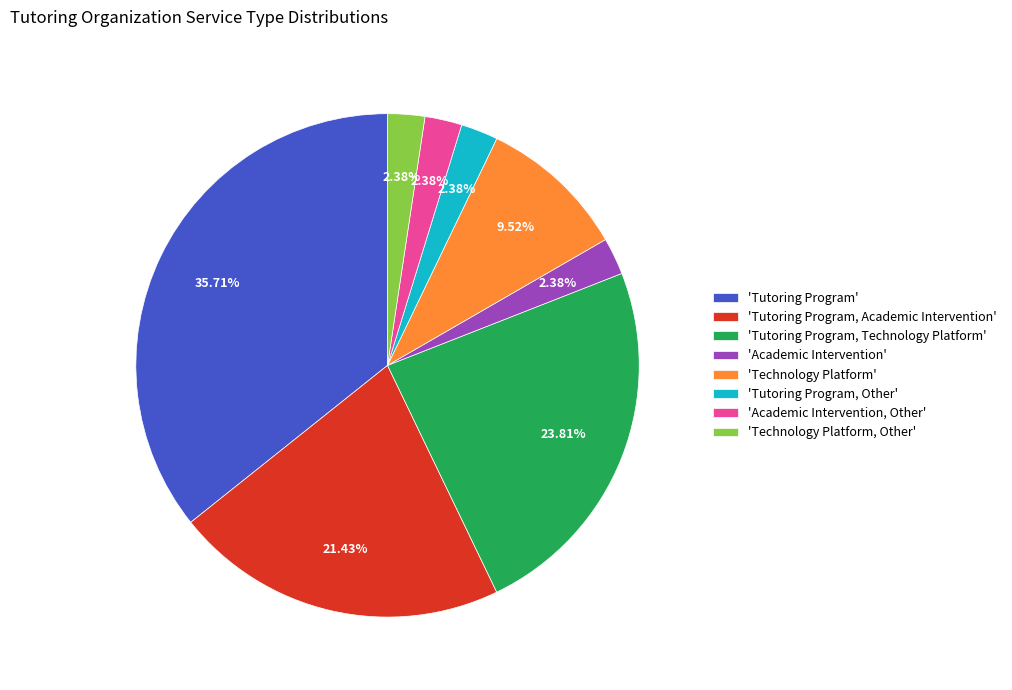

Is there a majority slice in this chart?

No